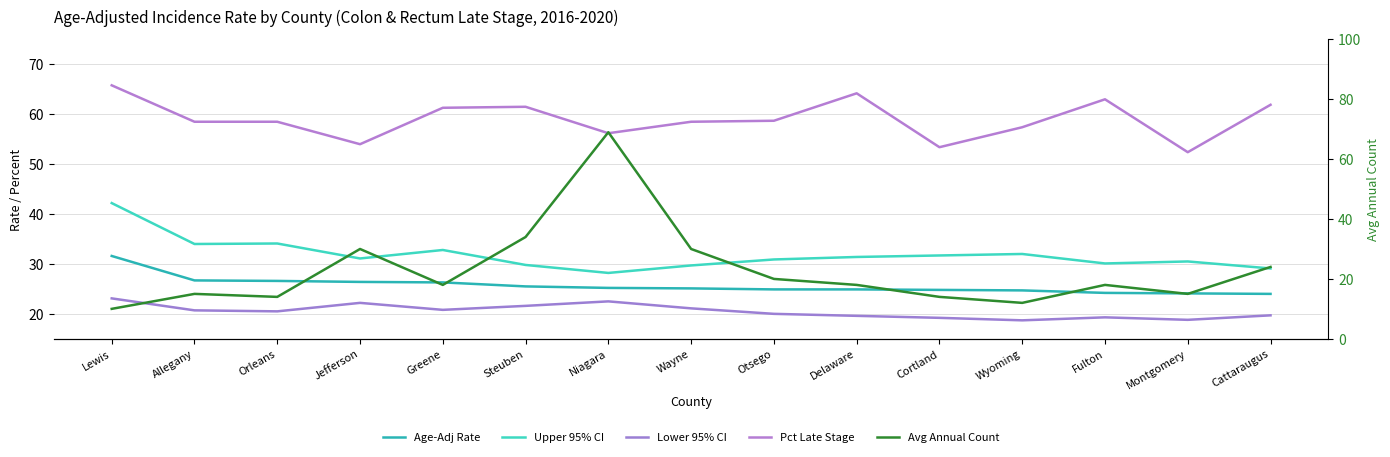

True or false: Age-Adj Rate and Lower 95% CI intersect in this chart.

False